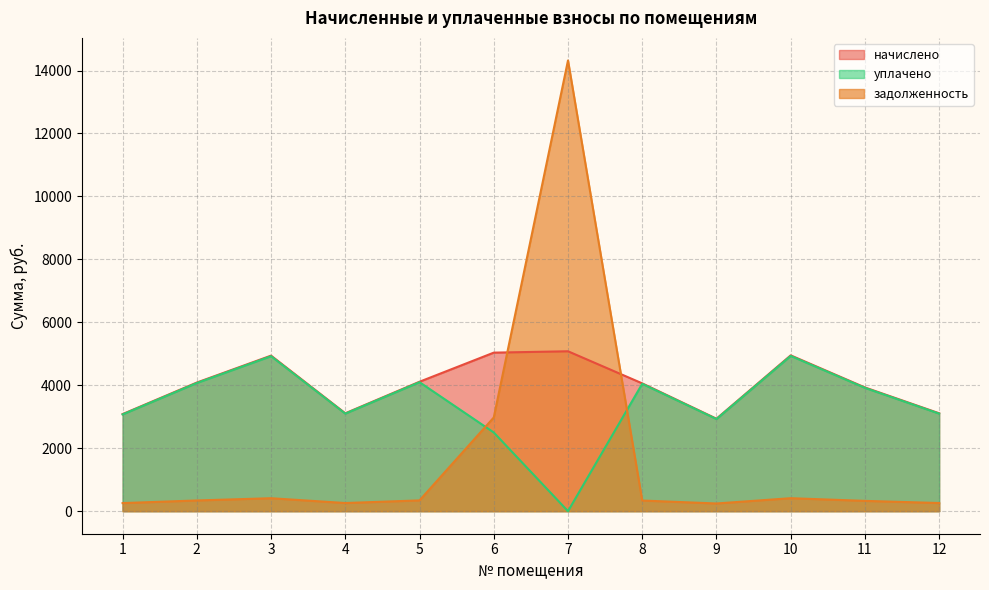

Reading right to left, transcribe all the data shown in this chart.

начислено: 12=3110.4	11=3931.2	10=4950.7	9=2937.6	8=4060.8	7=5080.3	6=5037.1	5=4112.6	4=3110.4	3=4942.1	2=4086.7	1=3084.5
уплачено: 12=3099.6	11=3917.6	10=4933.5	9=2927.4	8=4046.7	7=0.0	6=2501.1	5=4098.4	4=3099.6	3=4924.9	2=4072.5	1=3073.8
задолженность: 12=259.2	11=327.6	10=412.6	9=244.8	8=338.4	7=14320.7	6=2976.5	5=342.7	4=259.2	3=411.8	2=340.6	1=257.0